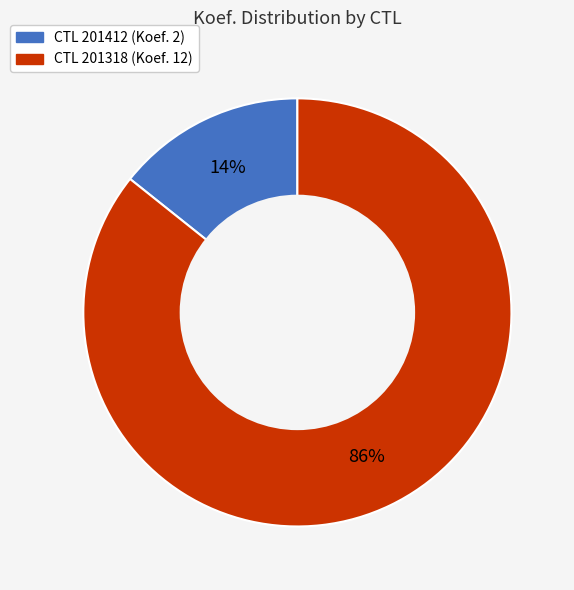

To the nearest percent, what is the average slice percentage?

50%